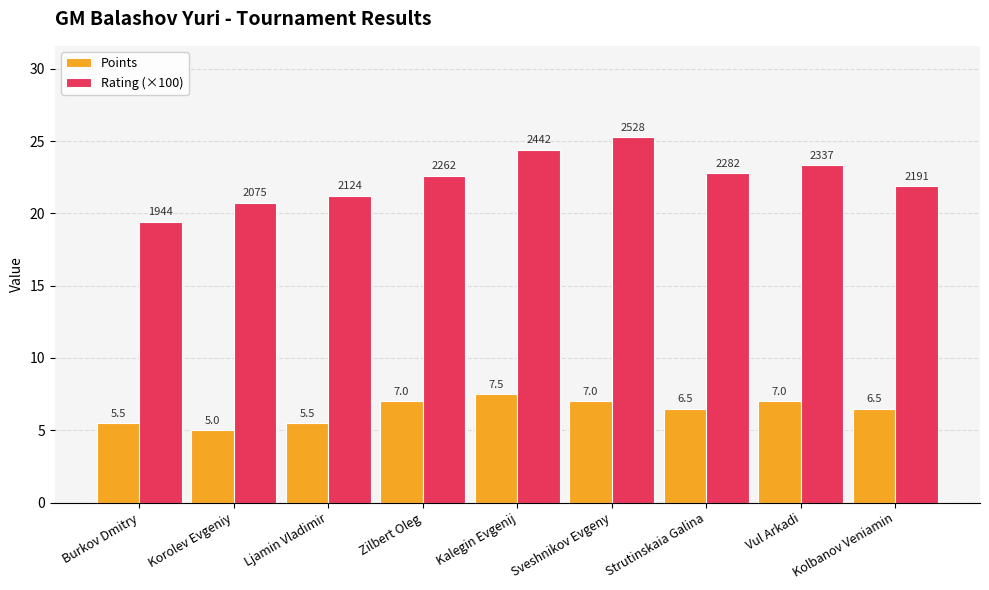

What is the label of the 9th bar from the left?

Kolbanov Veniamin